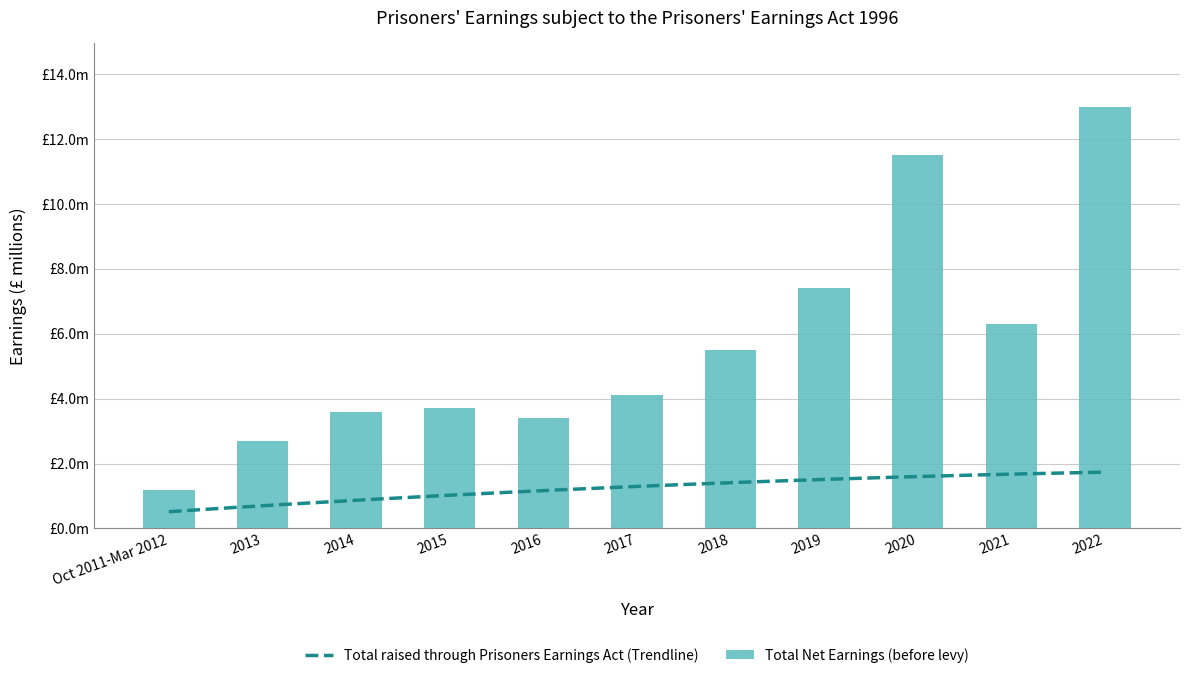

Reading left to right, list all the values displayed in this chart.

Oct 2011-Mar 2012=1.2	2013=2.7	2014=3.6	2015=3.7	2016=3.4	2017=4.1	2018=5.5	2019=7.4	2020=11.5	2021=6.3	2022=13.0